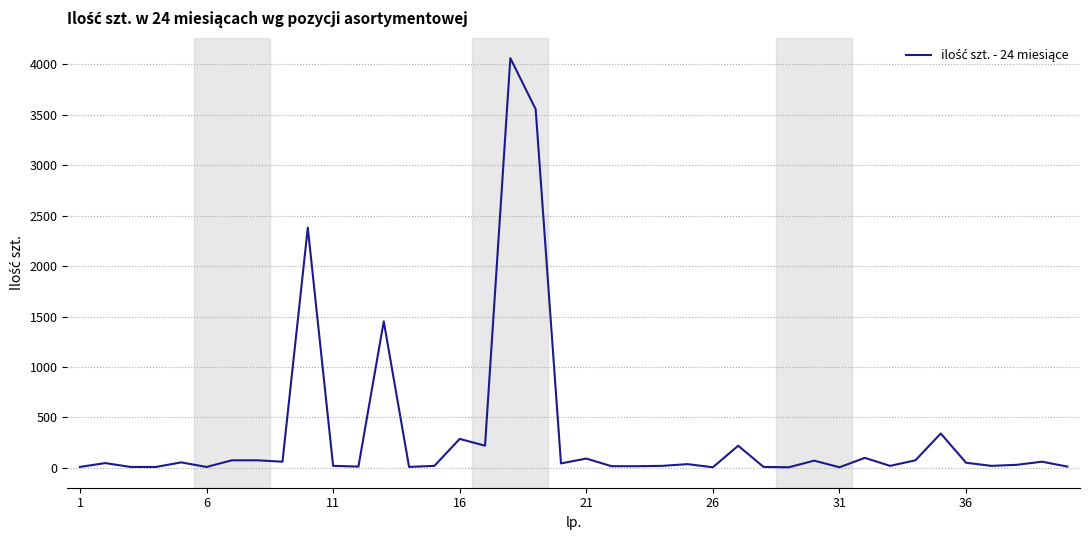

What is the maximum value shown in the chart?

4060.0